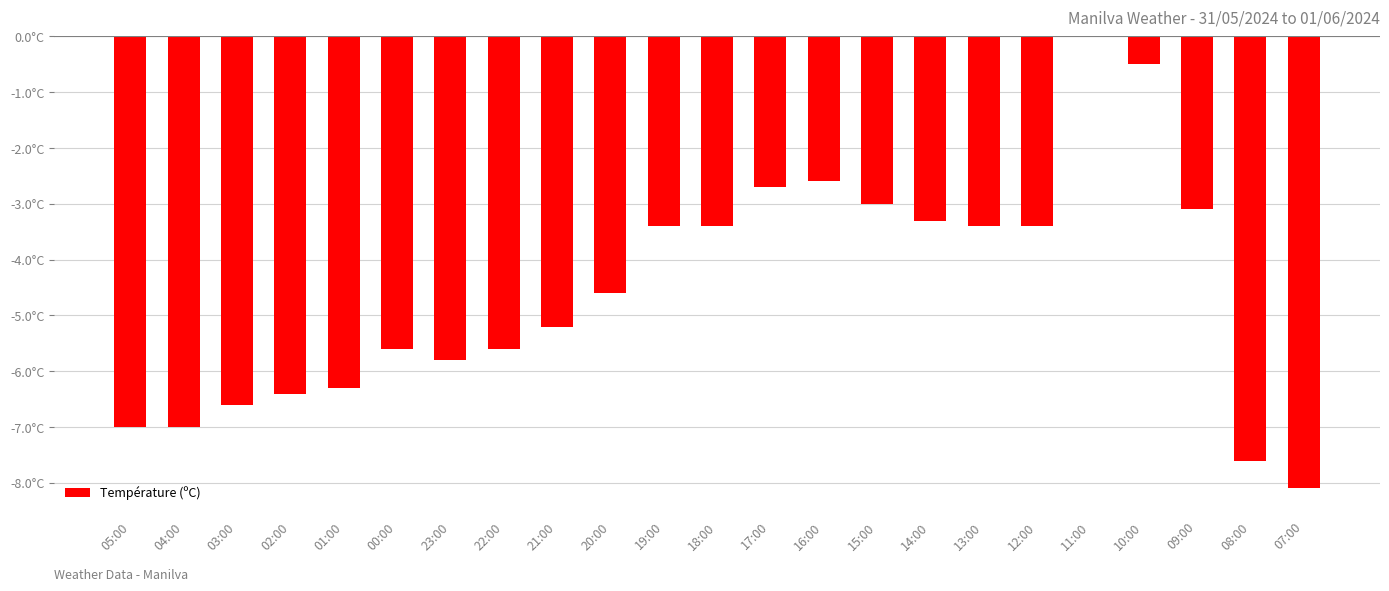

At which label does the data first exceed -4?

19:00